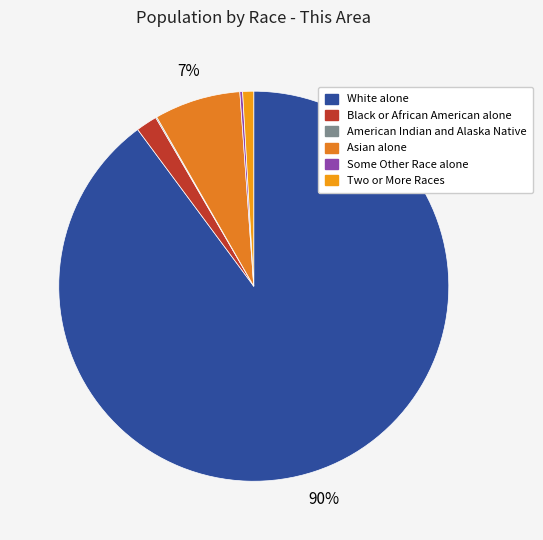

Which category has the biggest portion of the pie?

White alone